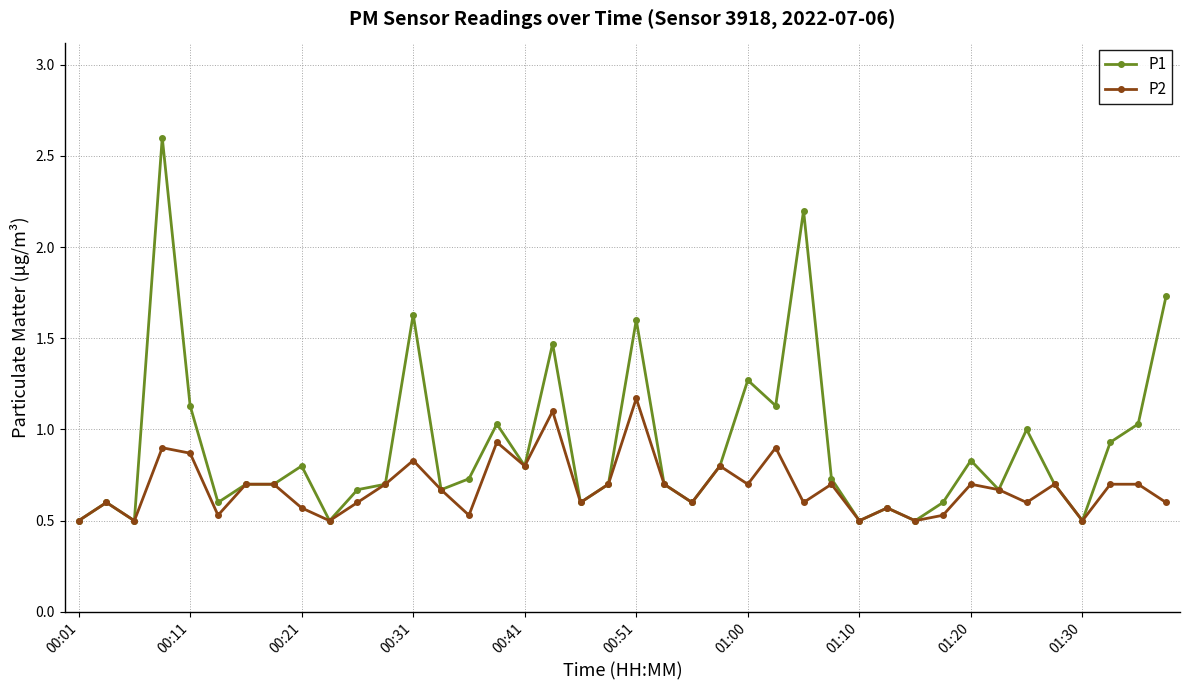

What is the value of the P2 point at the 7th from the left?

0.7